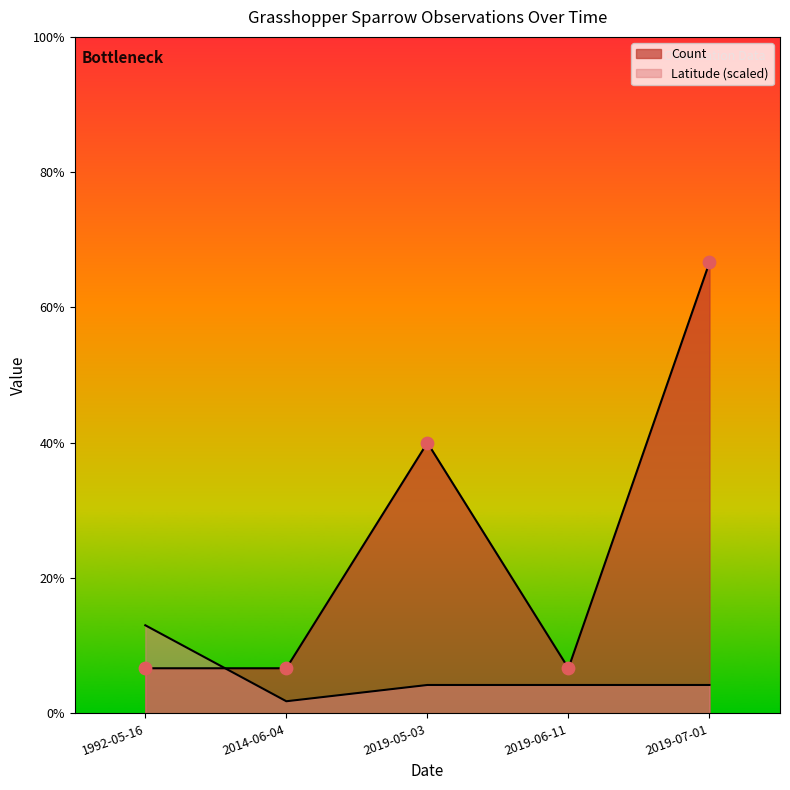

What is the ratio of the value at 1992-05-16 to the value at 2019-06-11?

1.0